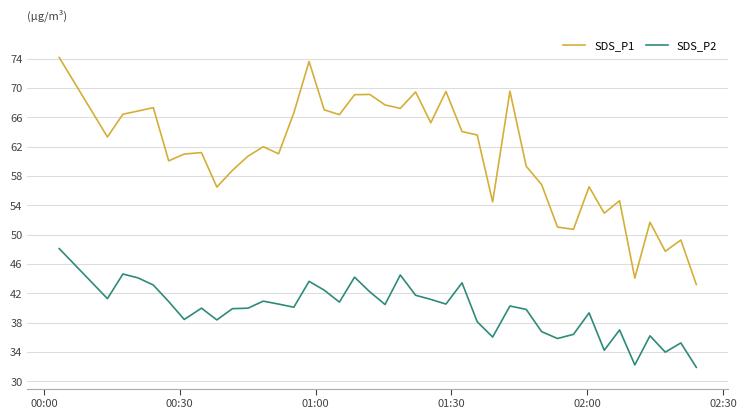

Which series has the largest total across all categories?

SDS_P1